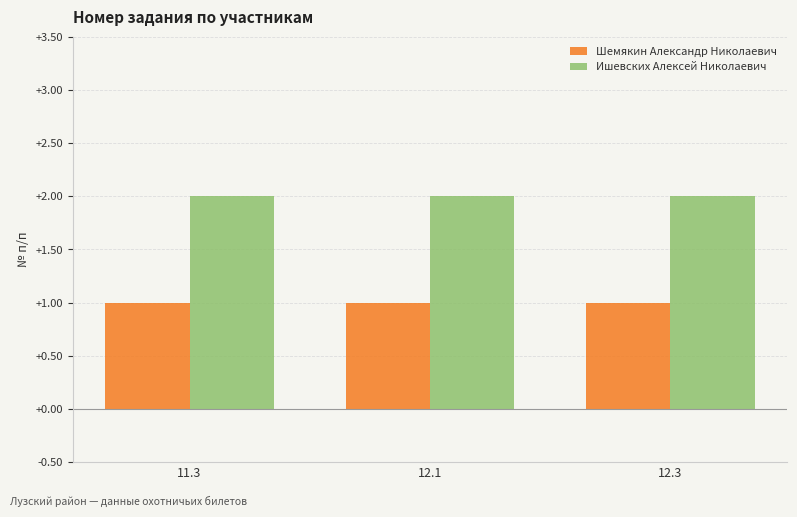

What position from the left is 11.3?

1